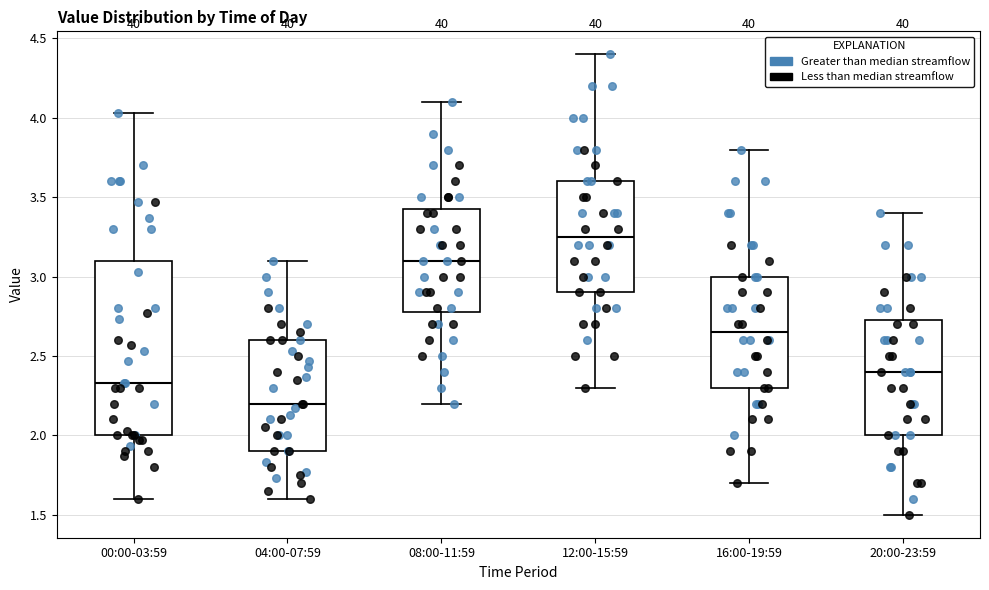

Where does the lower whisker of the box for 04:00-07:59 end on the y-axis? The values are not printed on the chart, so give them approximately, as read against the axis.

1.60